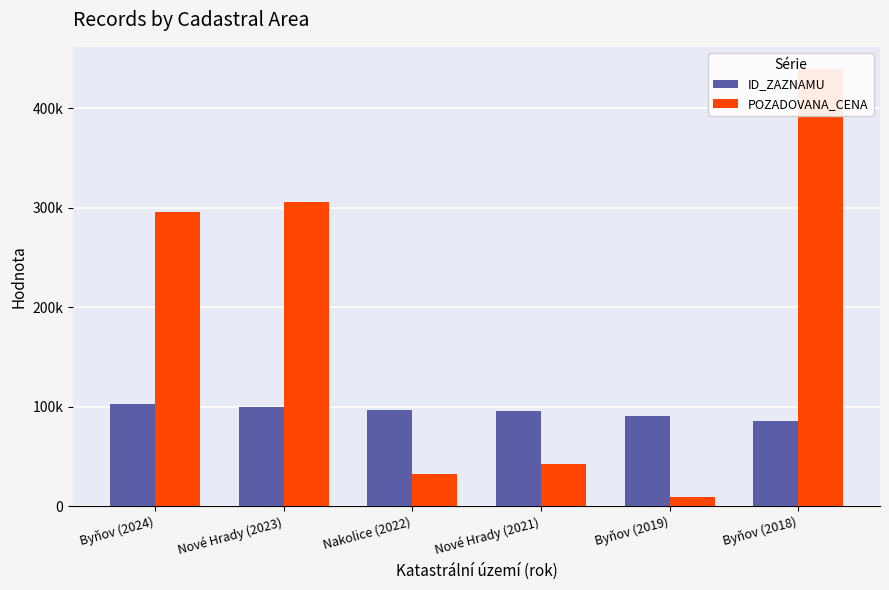

The value of POZADOVANA_CENA at Nové Hrady (2023) is 539785. True or false?

False